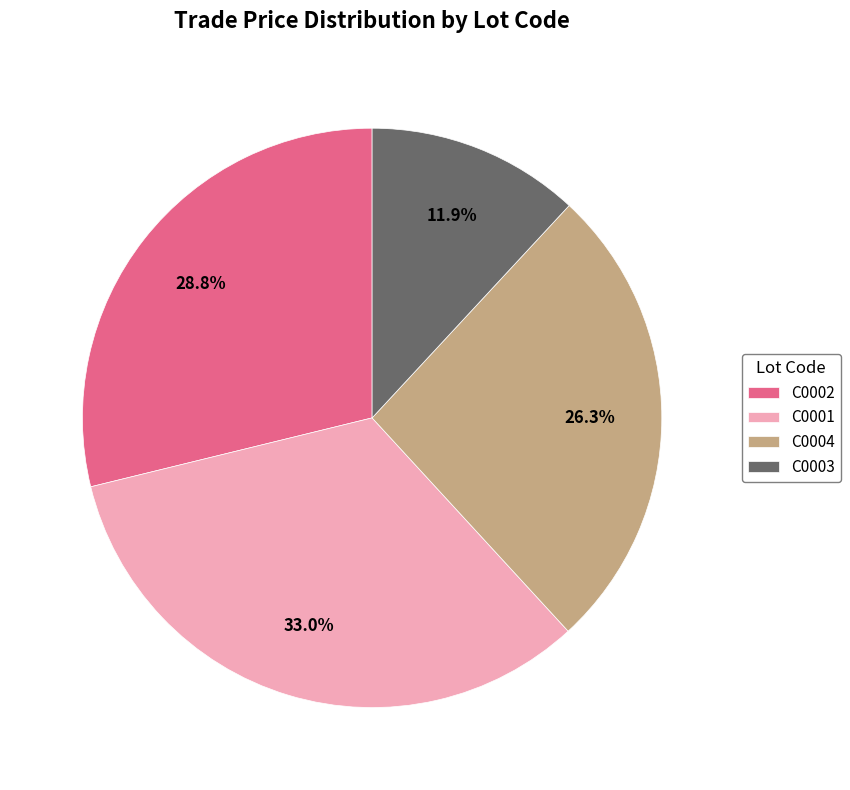

Do C0004 and C0001 together represent more than half of the pie?

Yes